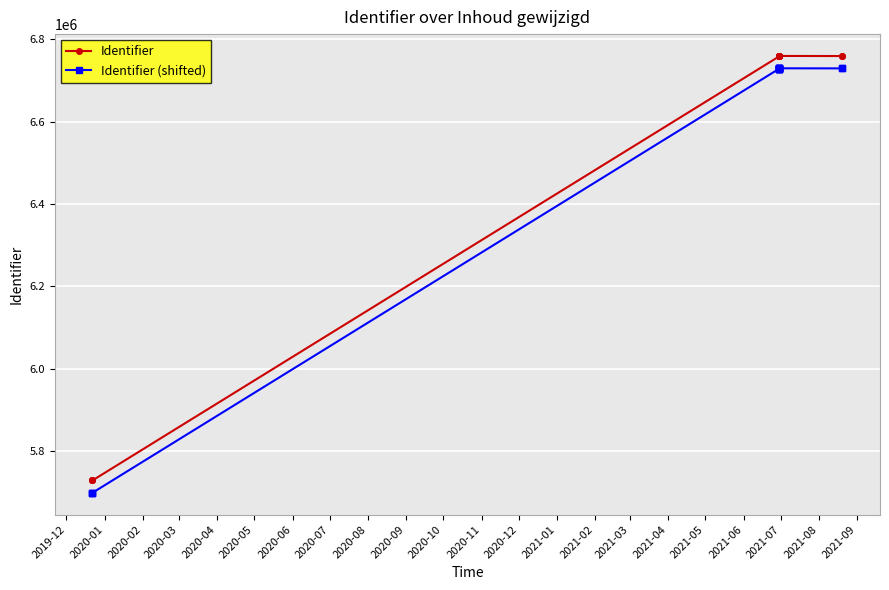

Which series has the widest spread of values?

Identifier